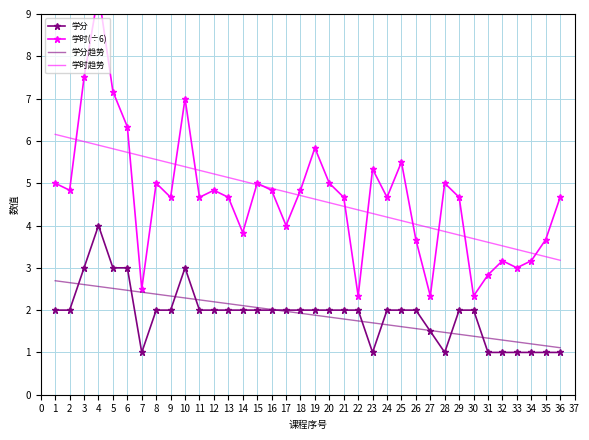

What is the difference between the maximum and minimum values in the 学时(÷6) series?

7.2